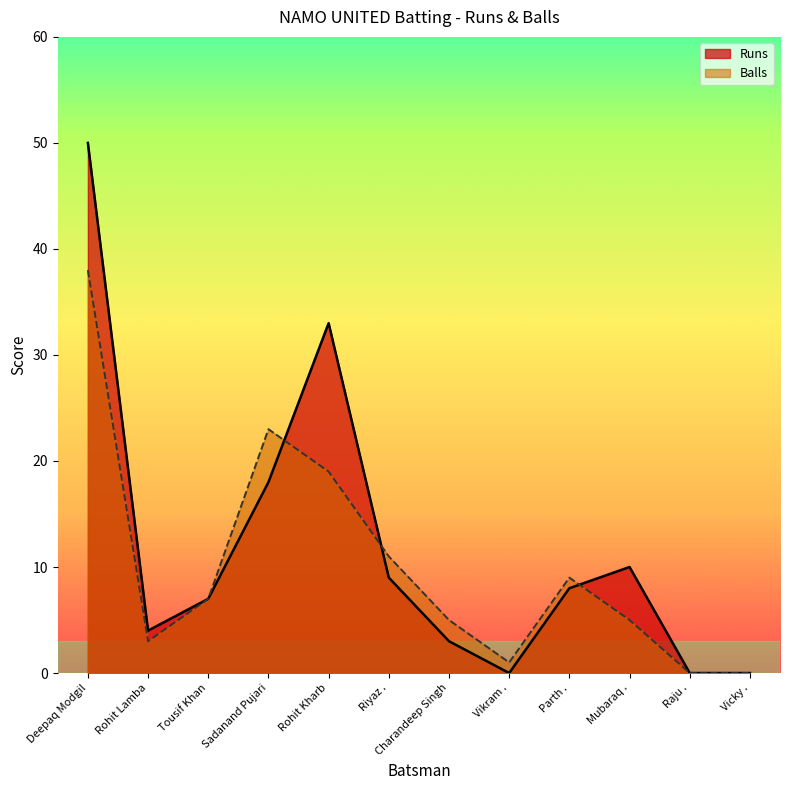

Which series has the widest spread of values?

Runs